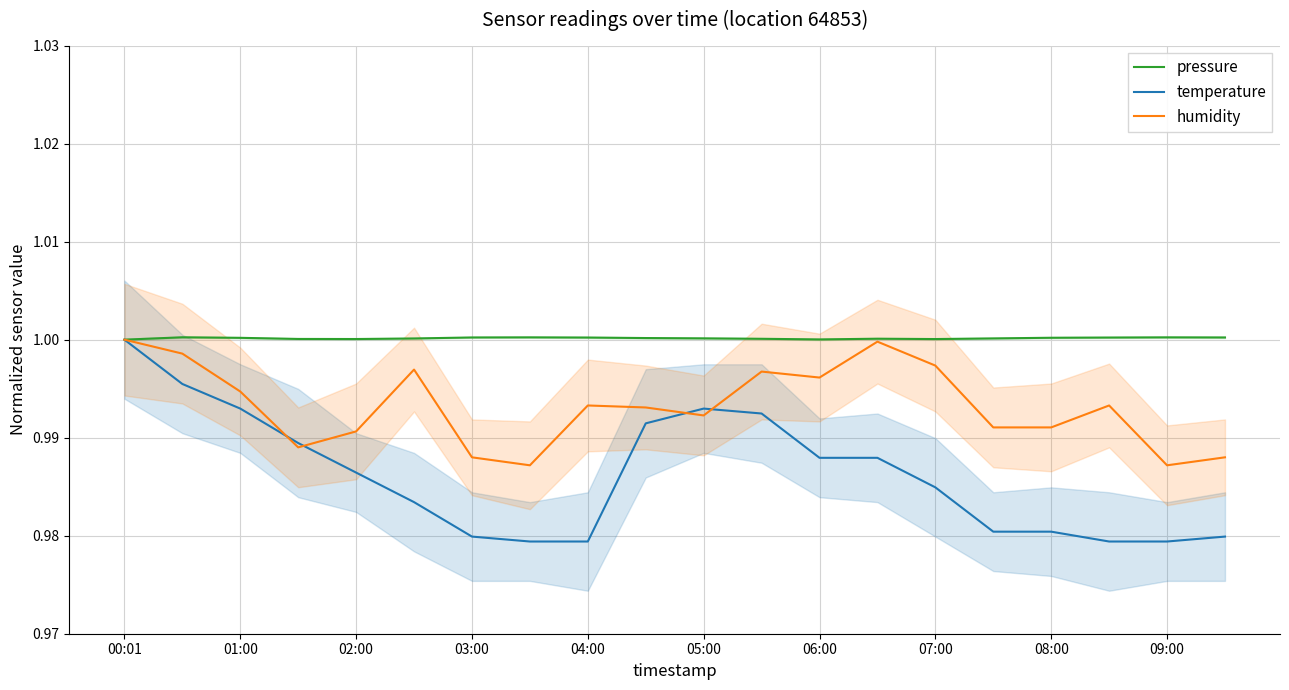

Does the chart display data point markers on the line(s)?

No